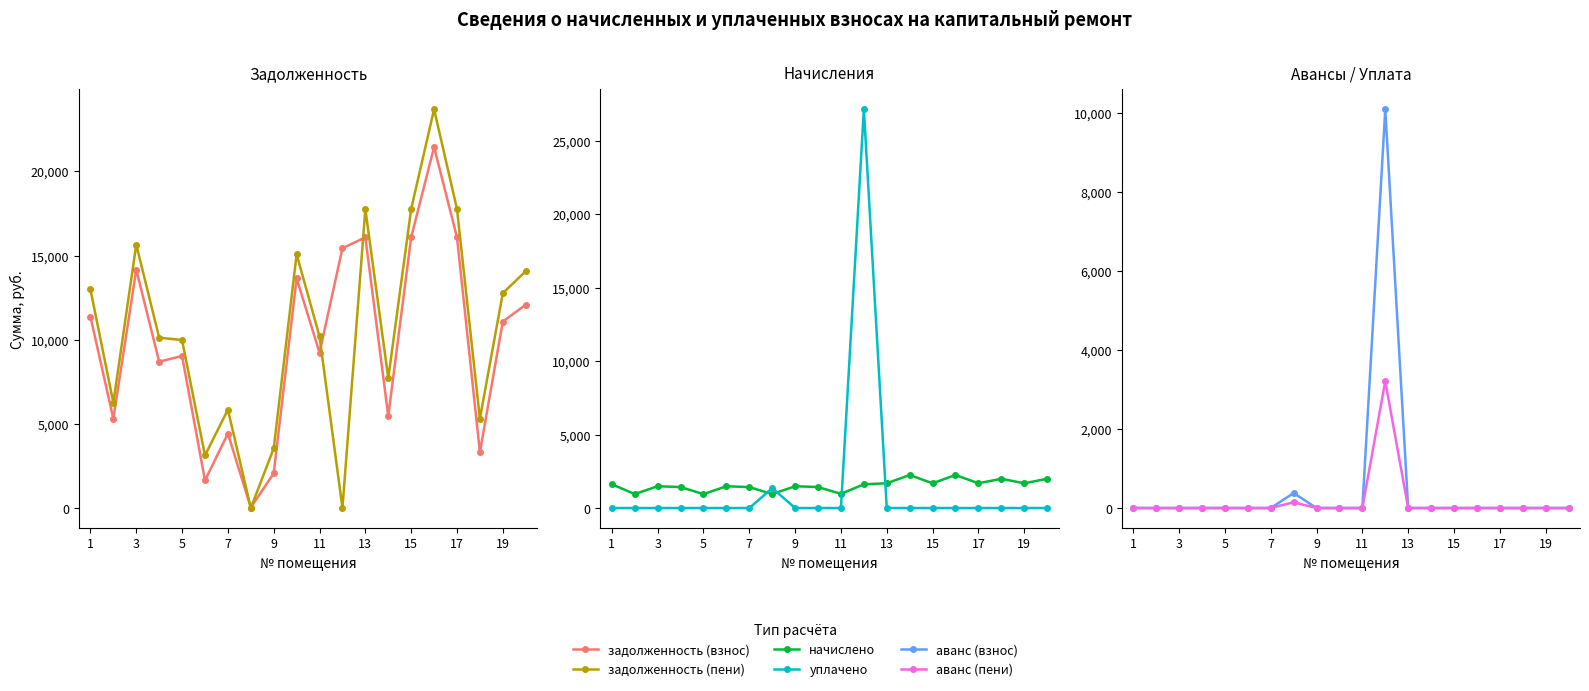

What is the sum of all аванс (пени) values?

3355.6